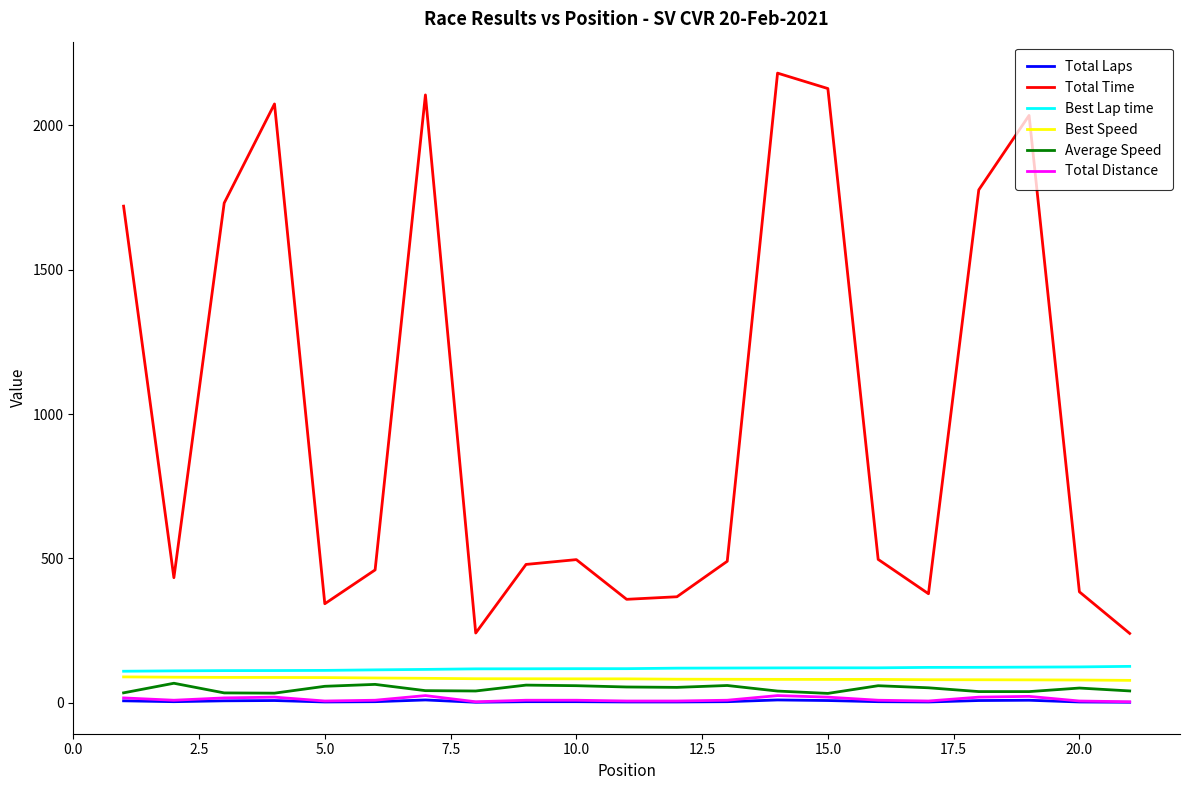

Which series has the largest range (max minus min)?

Total Time